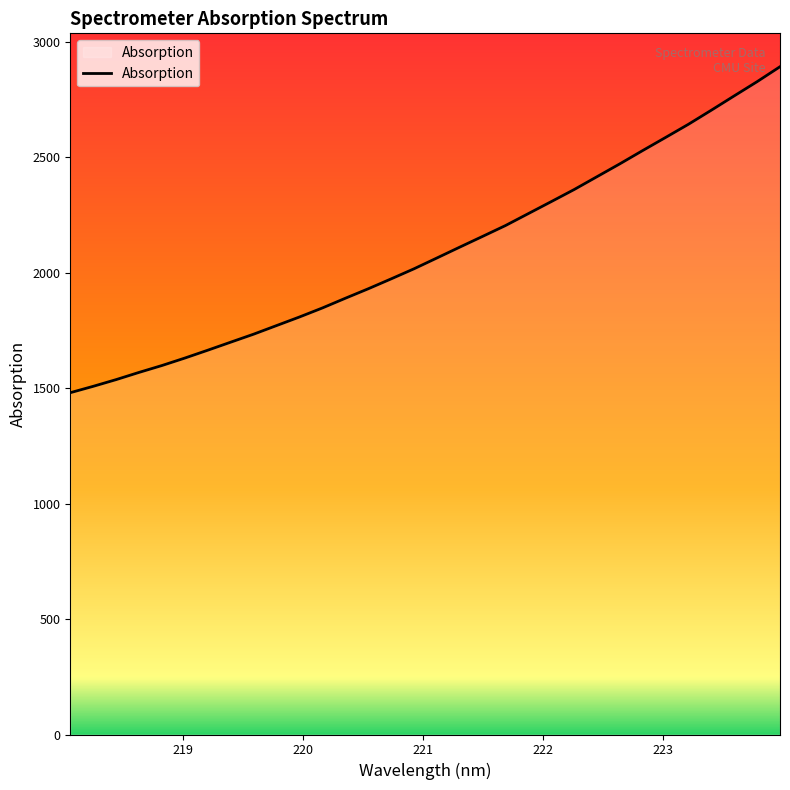

True or false: the data has more than 1 interior local peaks.

False